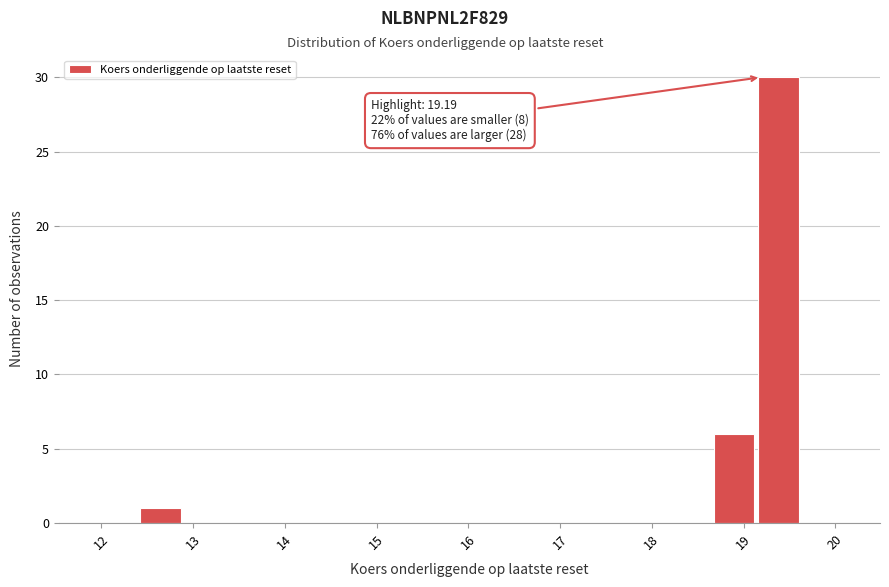

Over which range of the x-axis is the bar tallest?

19.1 to 19.6